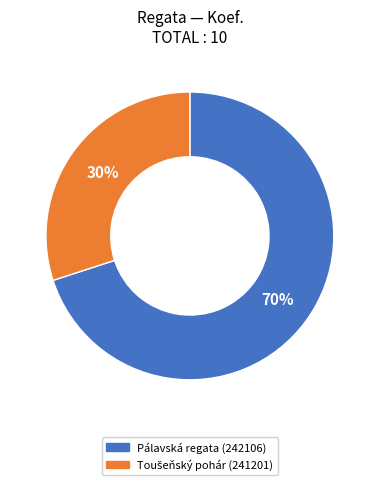

To the nearest percent, what is the average slice percentage?

50%